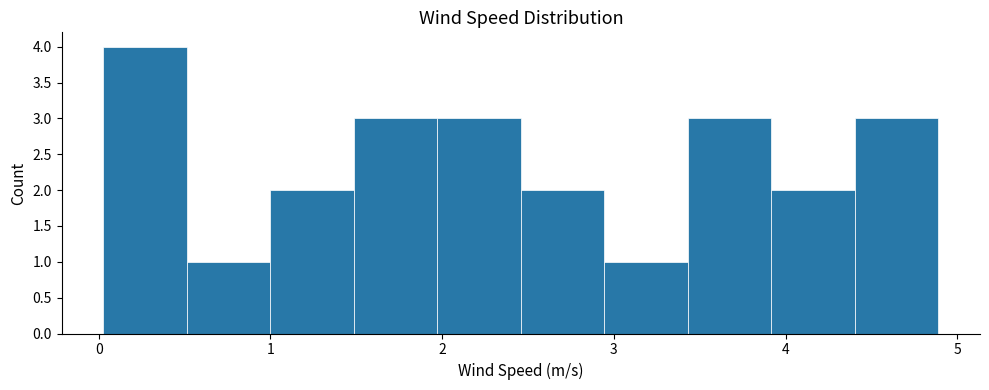

Reading left to right, transcribe this chart: for each bar, give the range it covers on the x-axis and its height. Neither the bar edges nor the heights are printed on the chart, so give them approximately, as read against the axes.

0.0 to 0.5: 4
0.5 to 1.0: 1
1.0 to 1.5: 2
1.5 to 2.0: 3
2.0 to 2.5: 3
2.5 to 2.9: 2
2.9 to 3.4: 1
3.4 to 3.9: 3
3.9 to 4.4: 2
4.4 to 4.9: 3